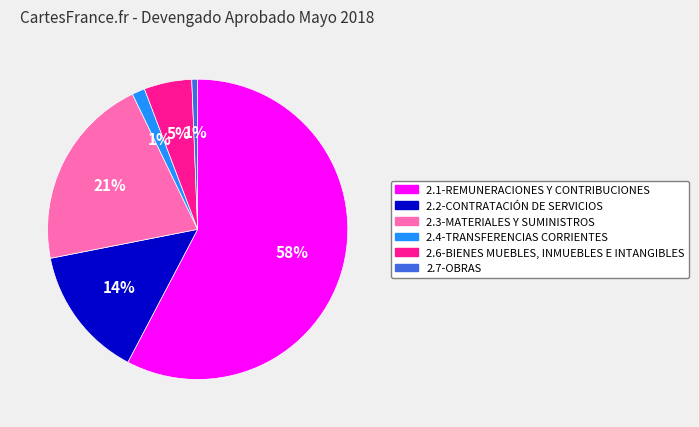

True or false: 2.3-MATERIALES Y SUMINISTROS accounts for 21% of the total.

True